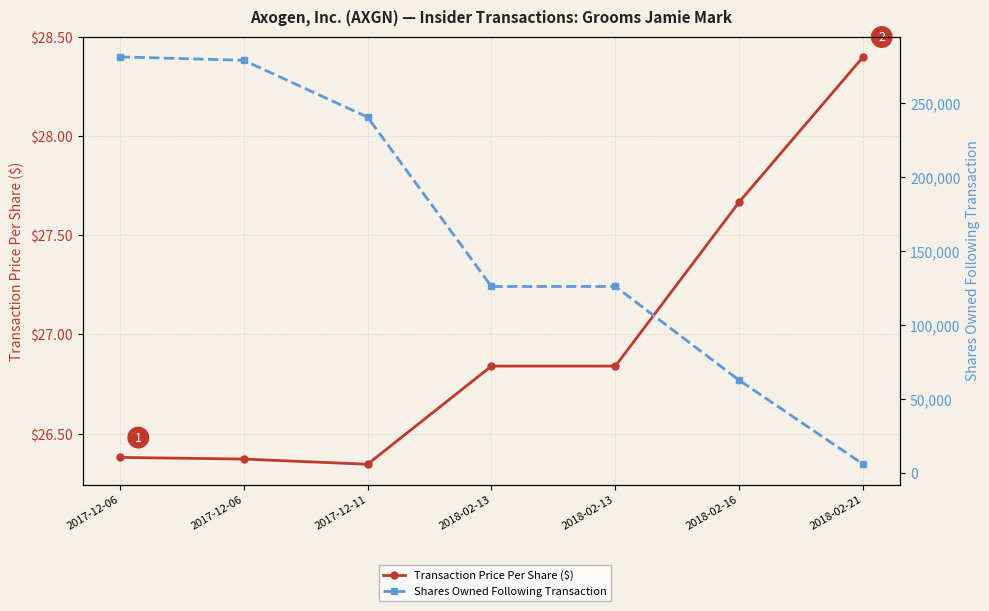

What is the sum of the Transaction Price Per Share ($) values at 2018-02-16 and 2018-02-13?

54.5